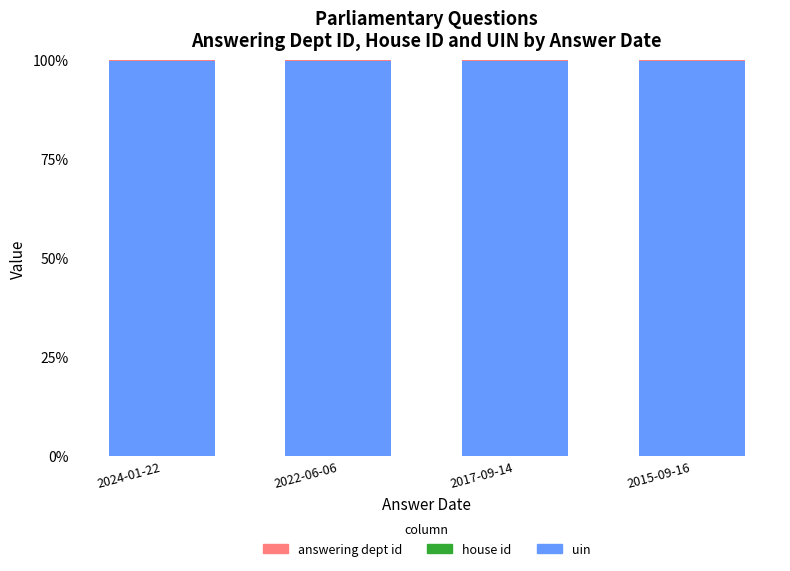

True or false: uin has a value of 37.2 at 2017-09-14.

False